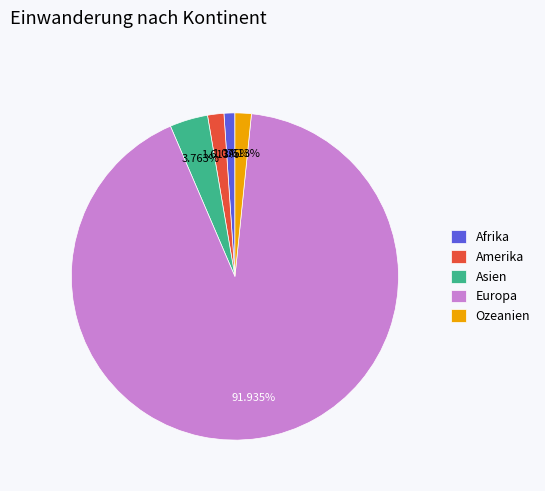

What percentage is NOT represented by Afrika?

98.9%